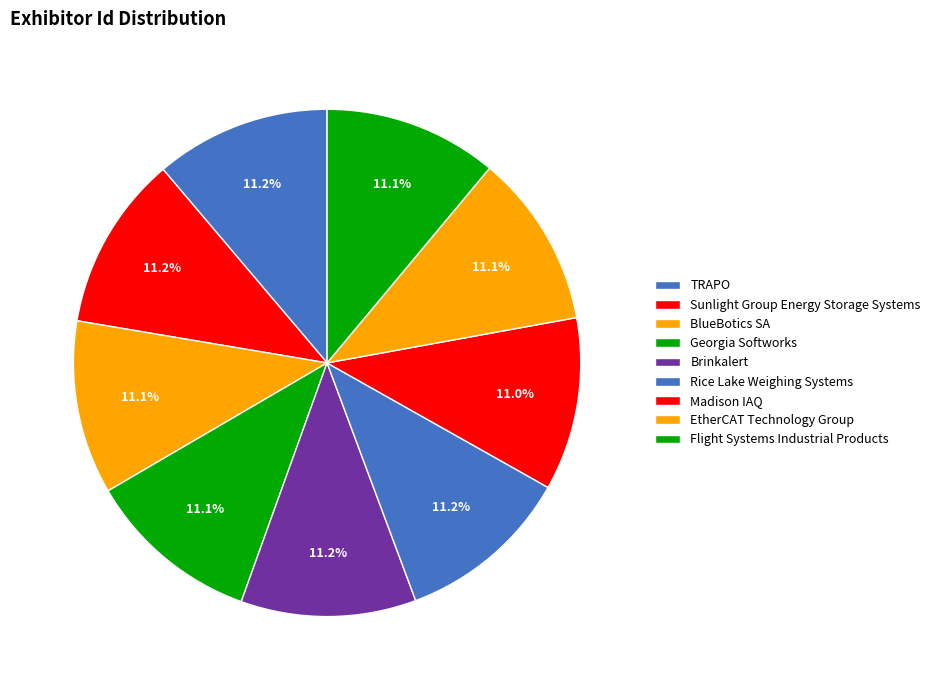

How many segments does this pie chart have?

9